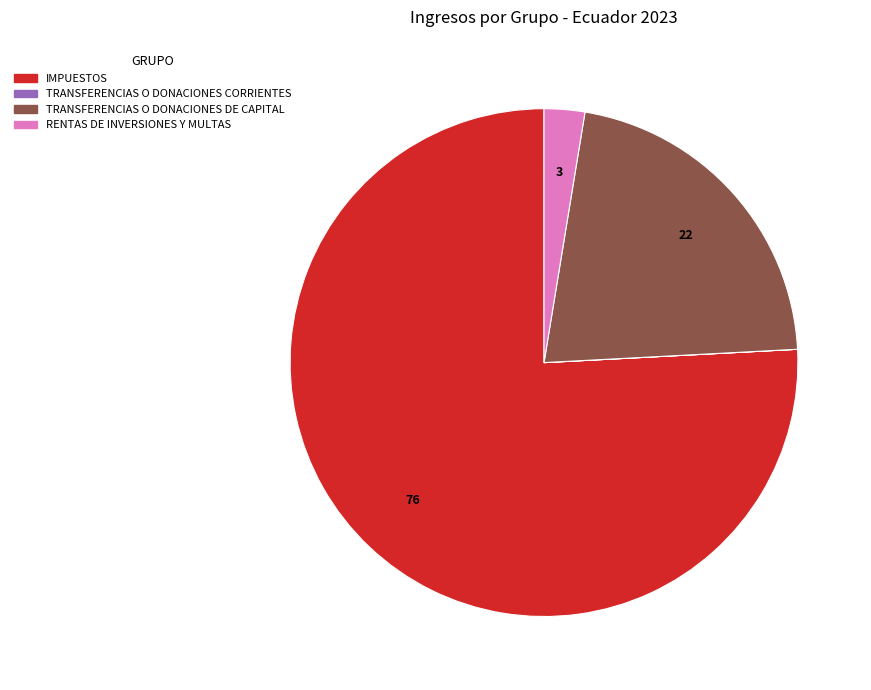

Is there any slice that represents more than half of the pie?

Yes